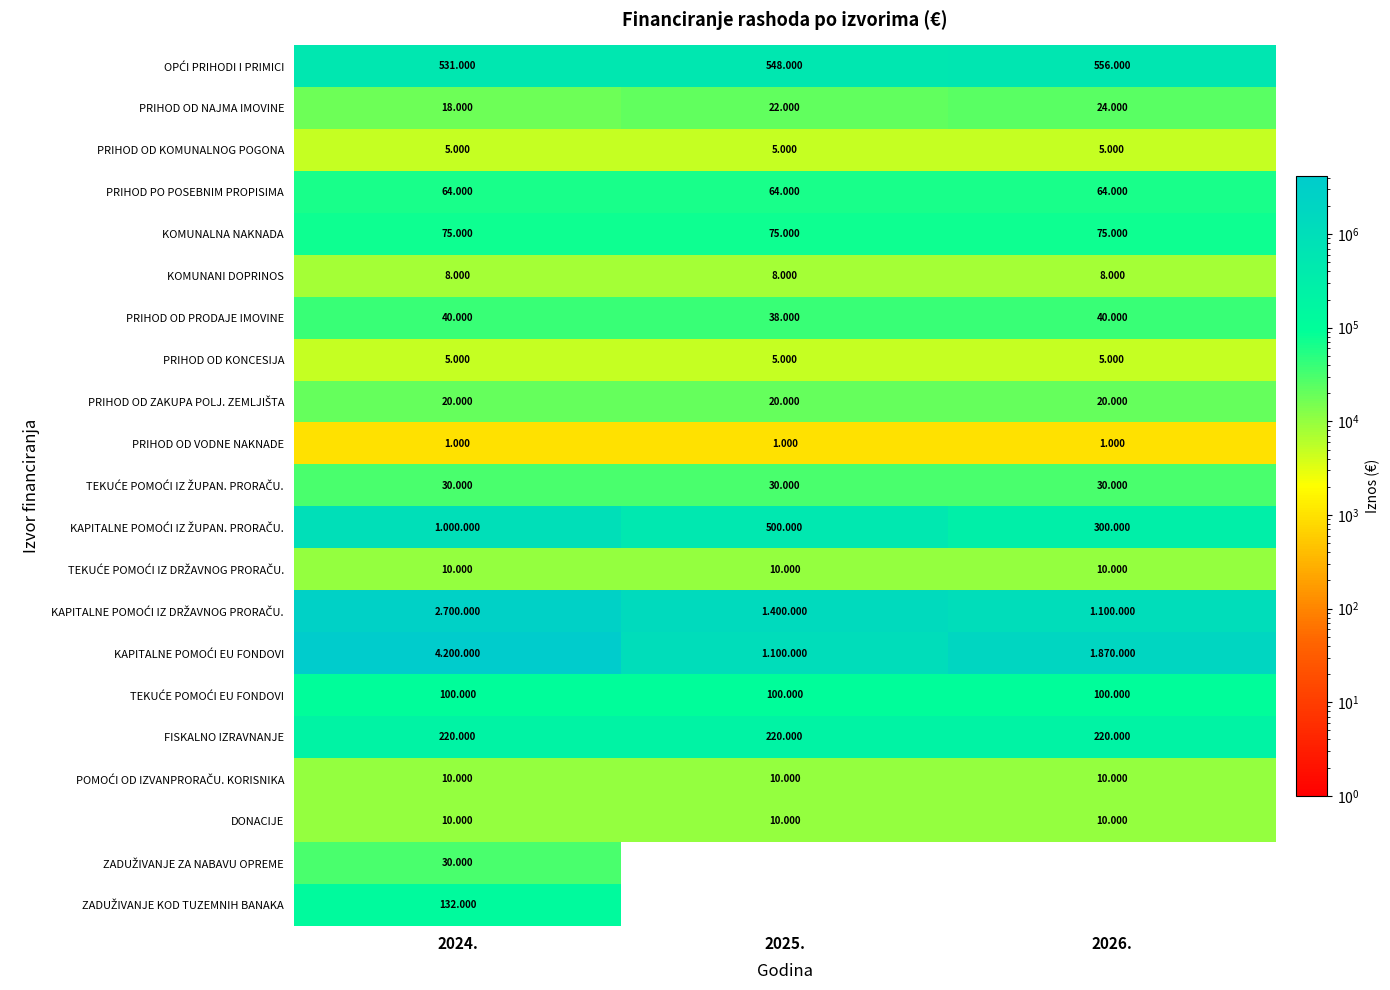

What is the sum of all KOMUNALNA NAKNADA values?

225000